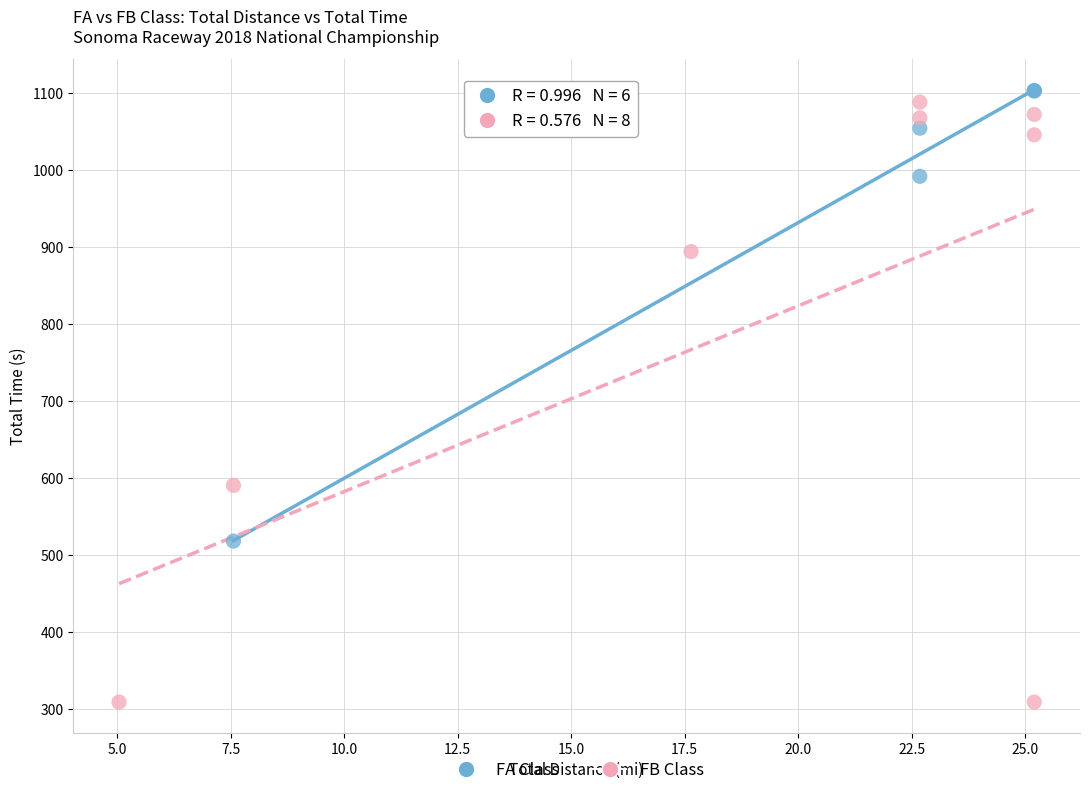

Which series reaches the minimum Y coordinate?

FB Class